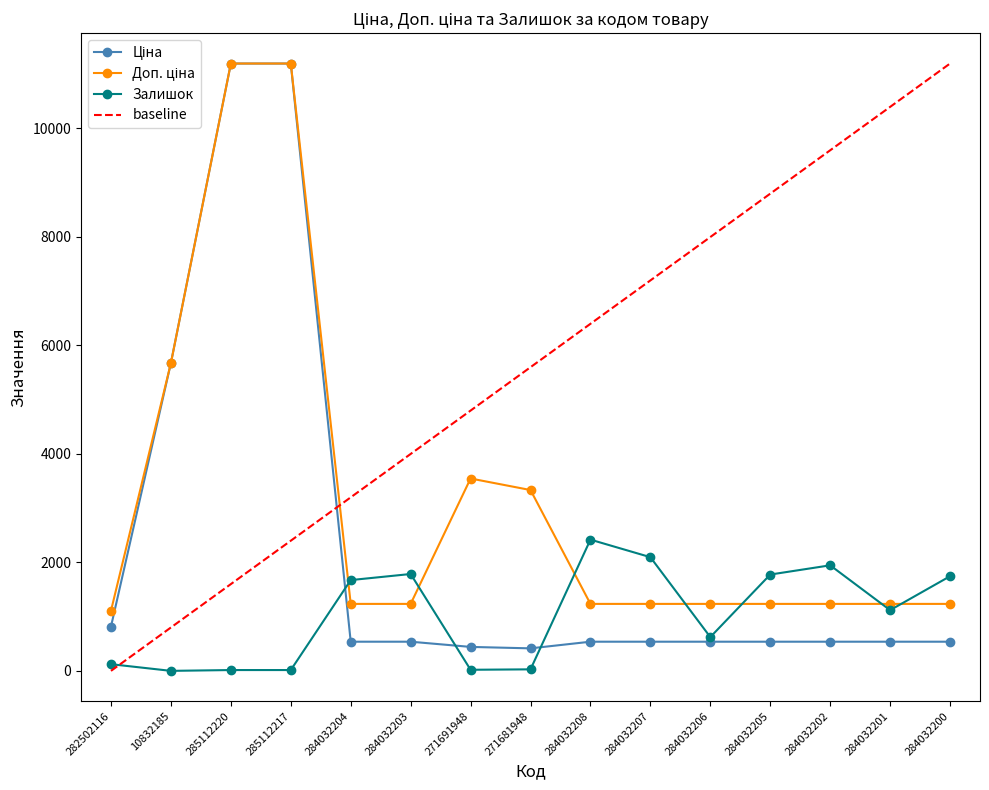

Between 284032200 and 282502116, which is larger?

282502116